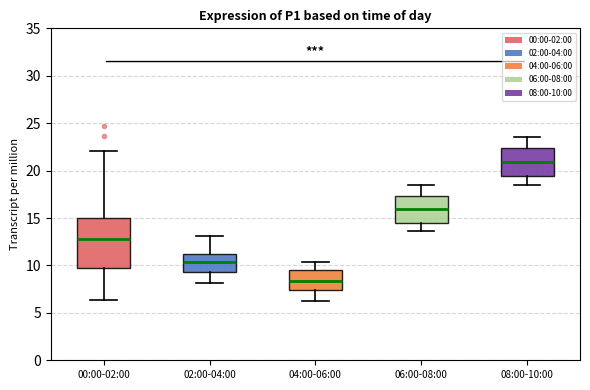

Reading left to right, transcribe this box plot: for each box, give where its median line is, the range the box spans, and where its two whiskers end, as read against the y-axis. The values are not printed on the chart, so give them approximately, as read against the axis.

00:00-02:00: median 13.0, box 10.0 to 15.0, whiskers 6.5 to 22.0
02:00-04:00: median 10.5, box 9.5 to 11.0, whiskers 8.0 to 13.0
04:00-06:00: median 8.5, box 7.5 to 9.5, whiskers 6.5 to 10.5
06:00-08:00: median 16.0, box 14.5 to 17.5, whiskers 13.5 to 18.5
08:00-10:00: median 21.0, box 19.5 to 22.5, whiskers 18.5 to 23.5